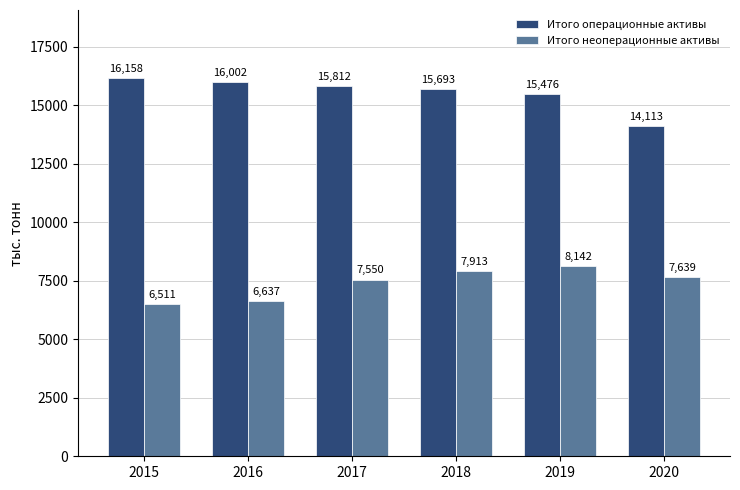

How many categories are shown in the chart?

6